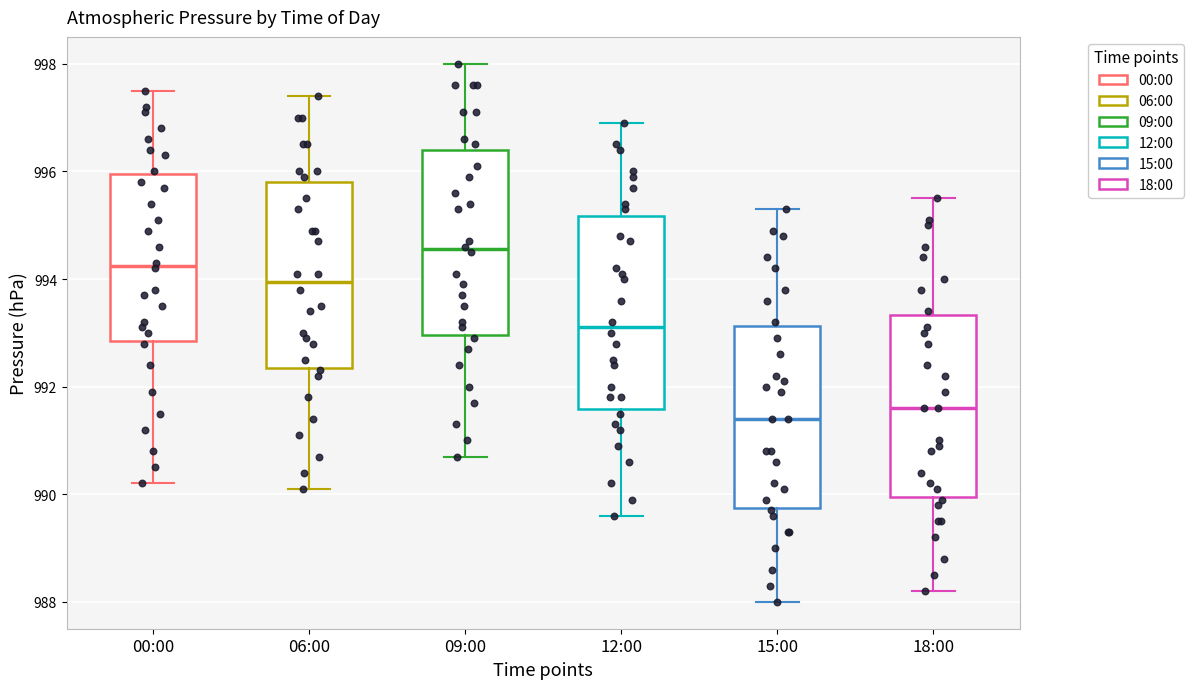

Which box has the highest median line?

09:00